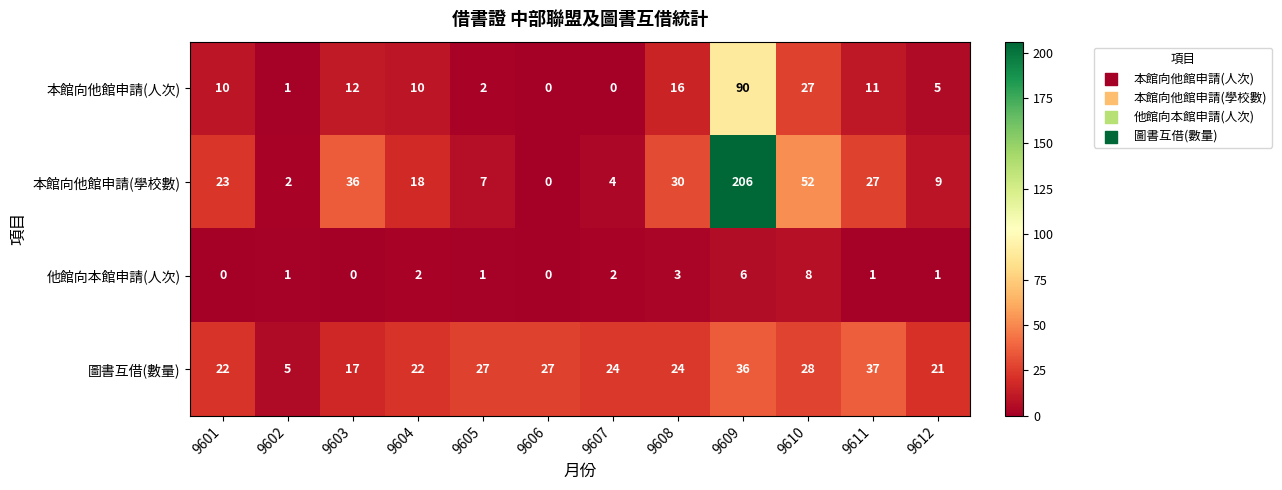

Where is 本館向他館申請(人次) nearest to the value 45?

9610